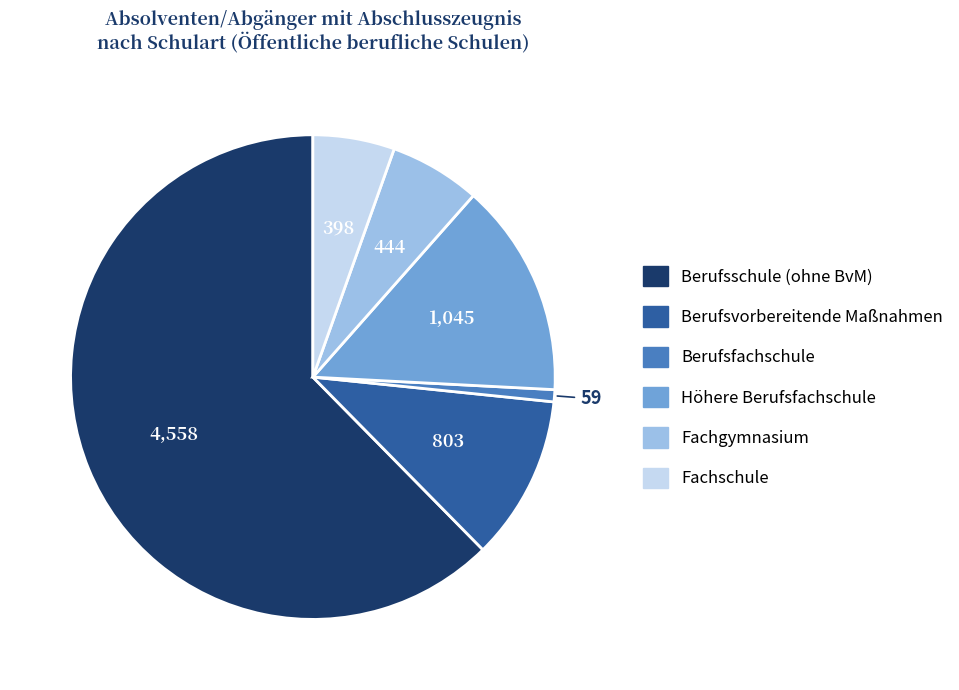

Is there a majority slice in this chart?

Yes